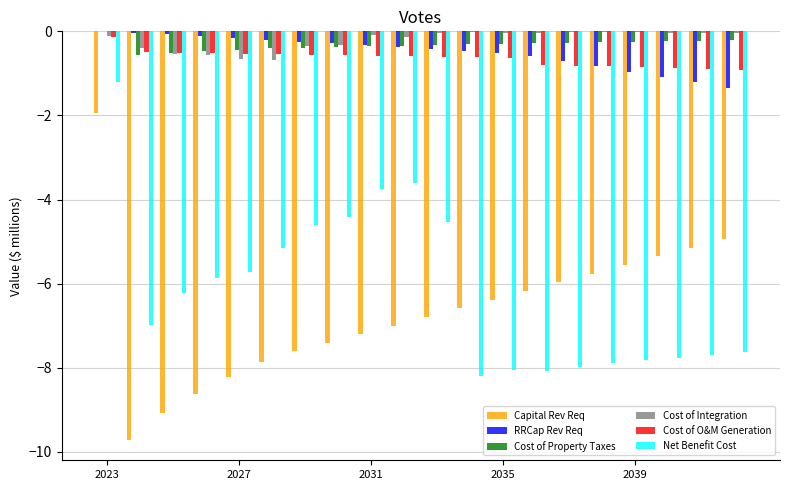

What is the sum of all Cost of O&M Generation values?

-12.9